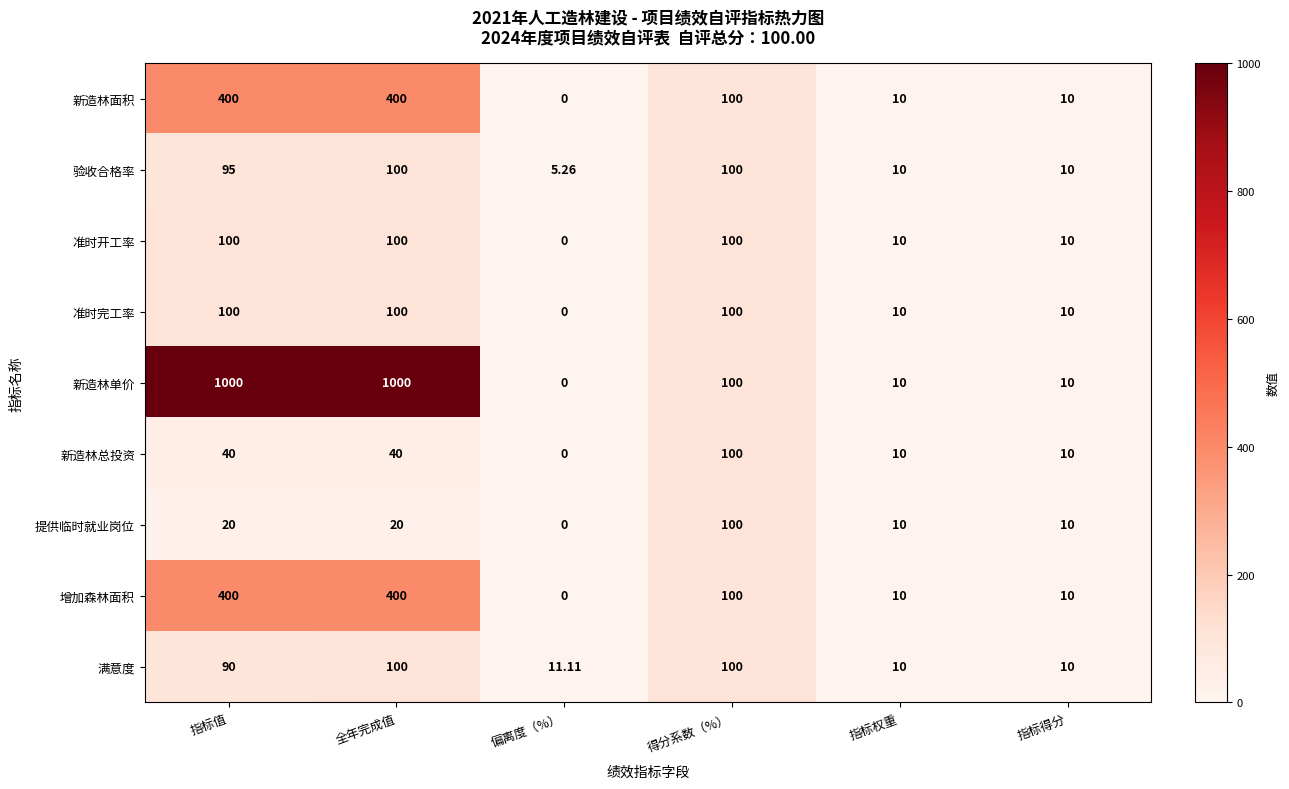

Which series has the largest total across all categories?

新造林单价